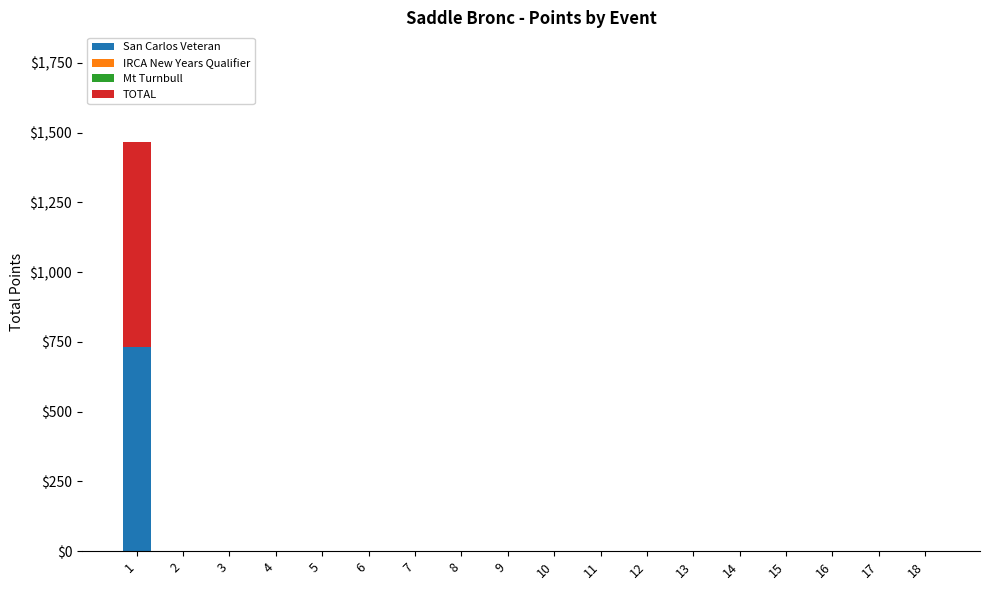

What is the sum of all San Carlos Veteran values?

733.2